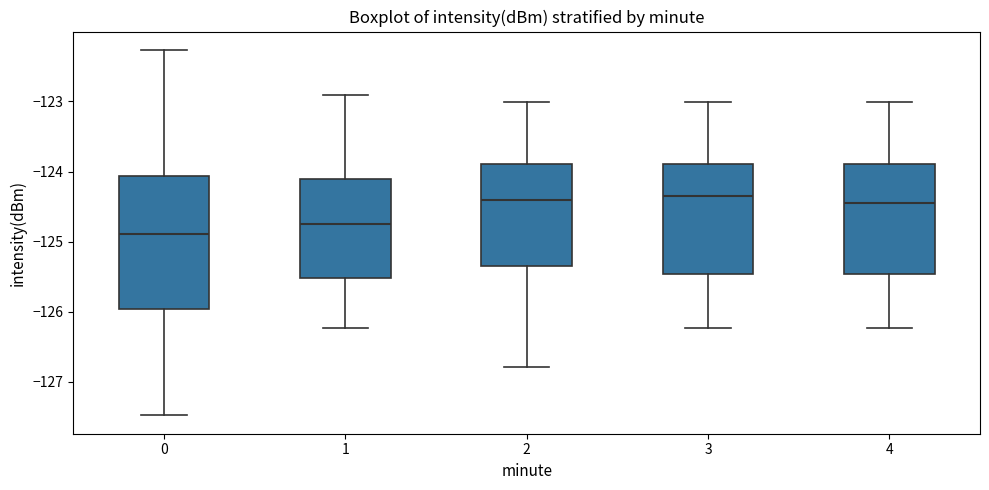

Reading left to right, transcribe this box plot: for each box, give where its median line is, the range the box spans, and where its two whiskers end, as read against the y-axis. The values are not printed on the chart, so give them approximately, as read against the axis.

0: median -124.9, box -126.0 to -124.1, whiskers -127.5 to -122.3
1: median -124.7, box -125.5 to -124.1, whiskers -126.2 to -122.9
2: median -124.4, box -125.3 to -123.9, whiskers -126.8 to -123.0
3: median -124.3, box -125.5 to -123.9, whiskers -126.2 to -123.0
4: median -124.5, box -125.5 to -123.9, whiskers -126.2 to -123.0